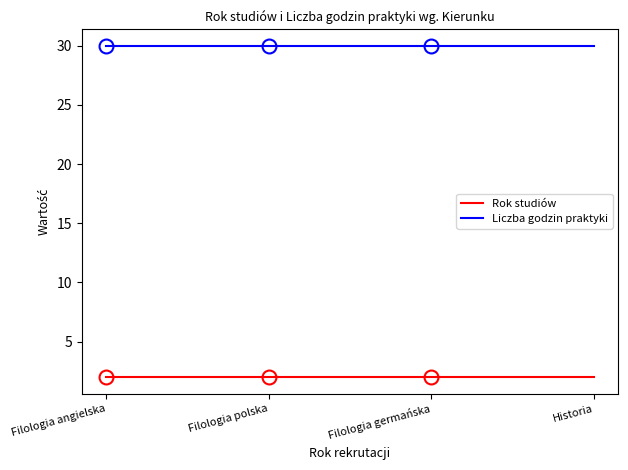

The Rok studiów series shows 4 at Historia. True or false?

False